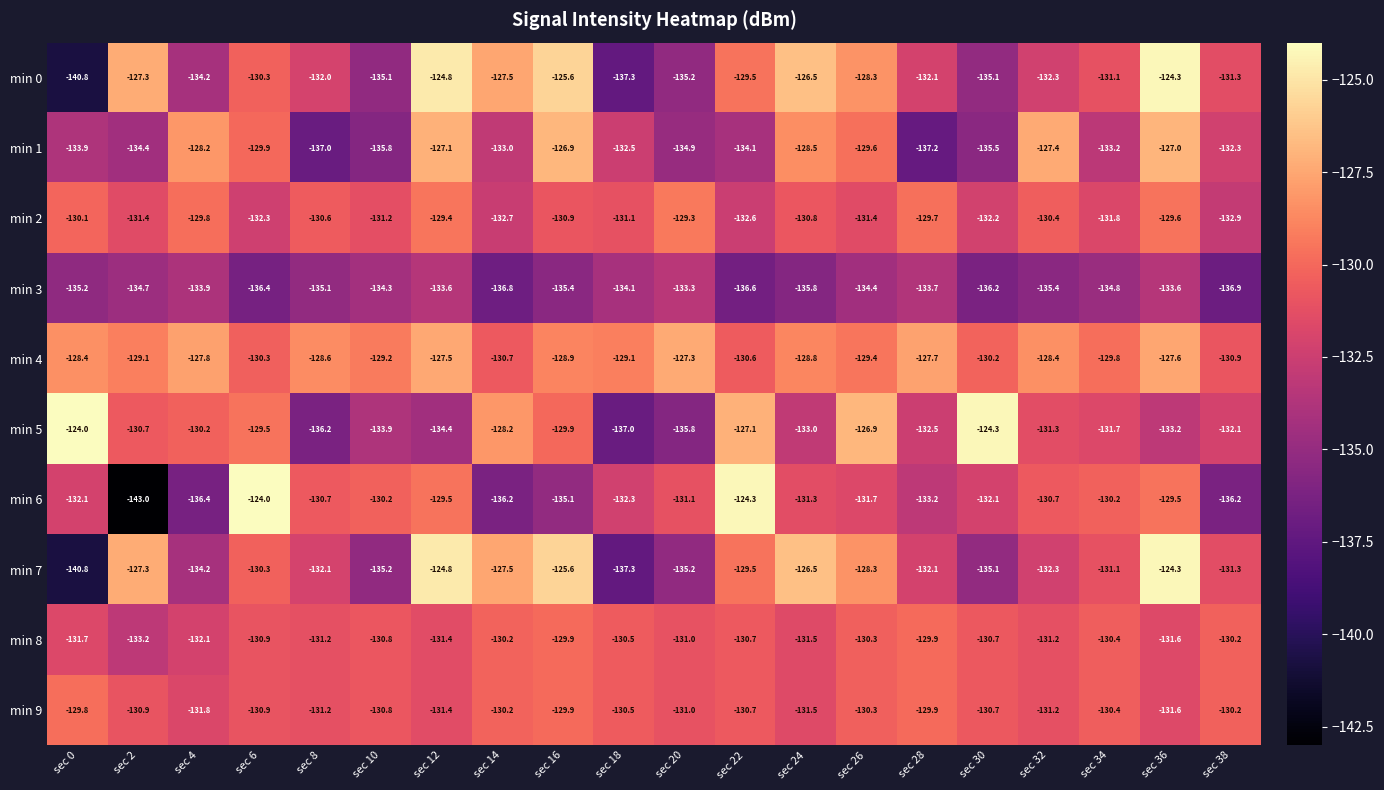

Count the number of categories in the chart.

20